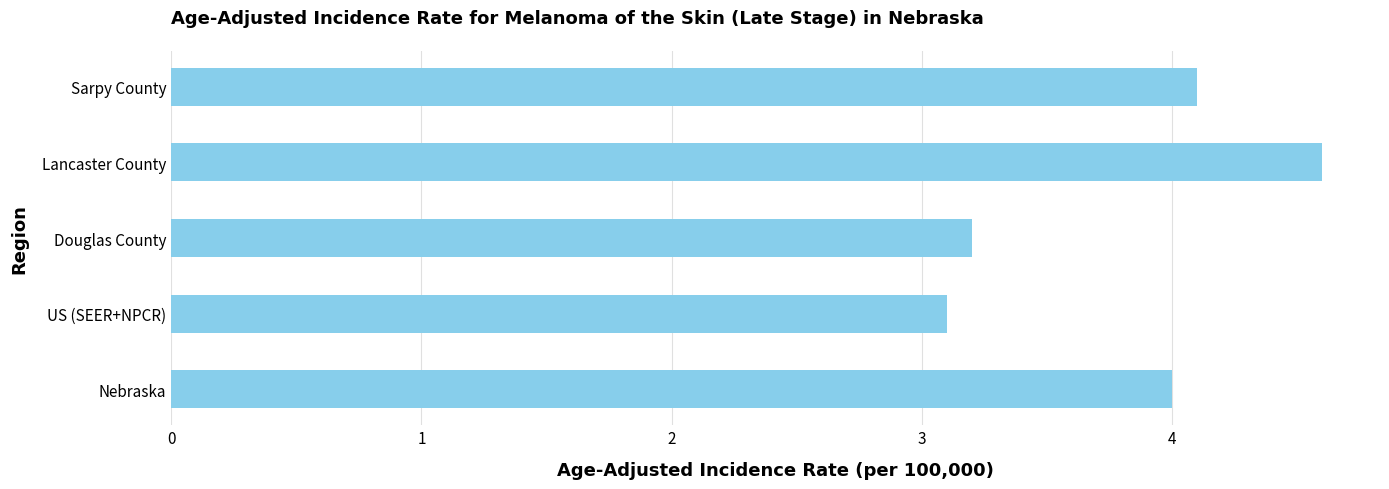

List the labels in order of value, largest first.

Lancaster County, Sarpy County, Nebraska, Douglas County, US (SEER+NPCR)